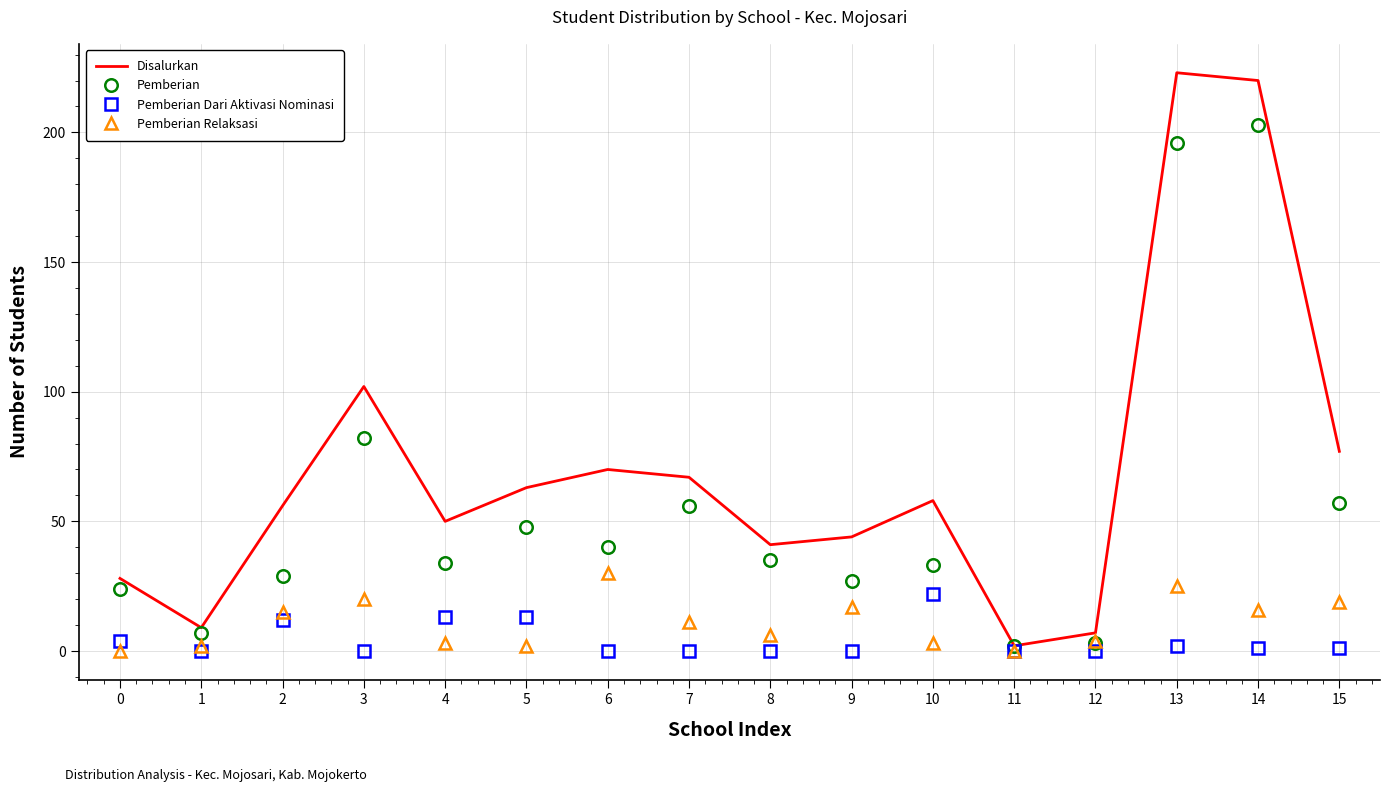

At how many categories does at least one series exceed 8?

14